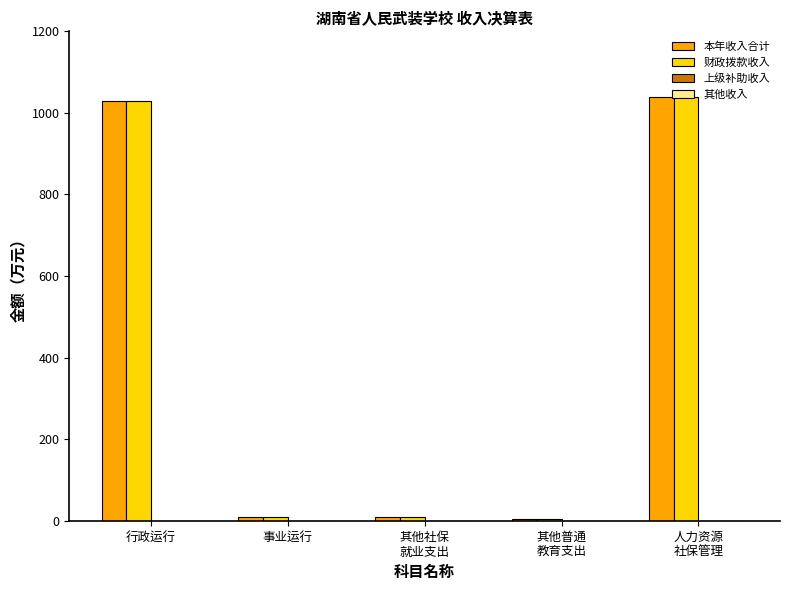

True or false: 本年收入合计 has a value of 351.1 at 行政运行.

False